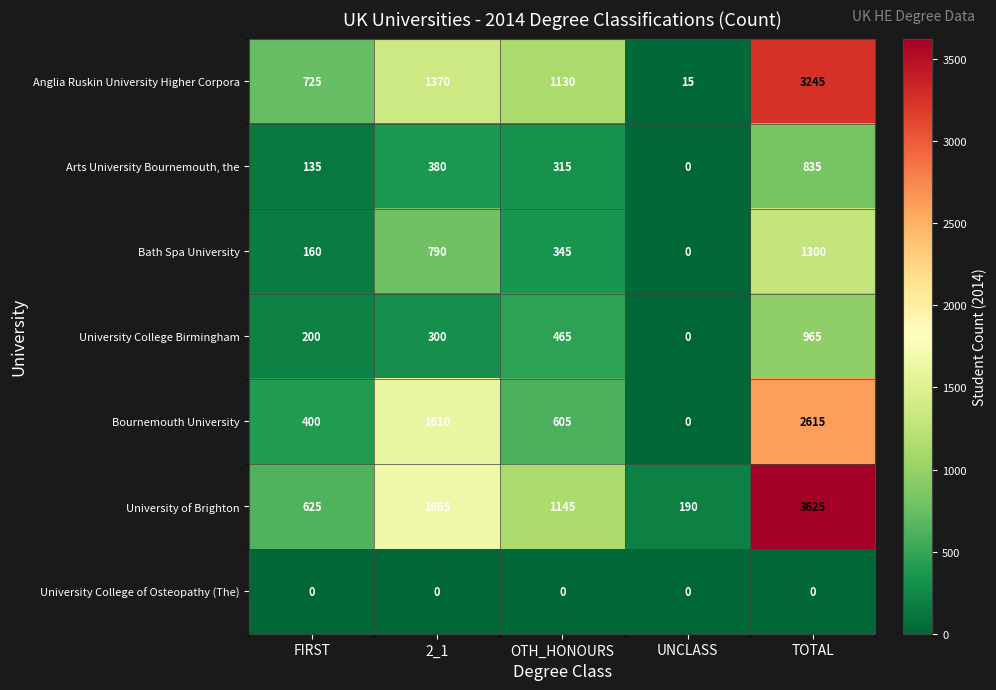

Where is Anglia Ruskin University Higher Corpora nearest to the value 1630?

2_1